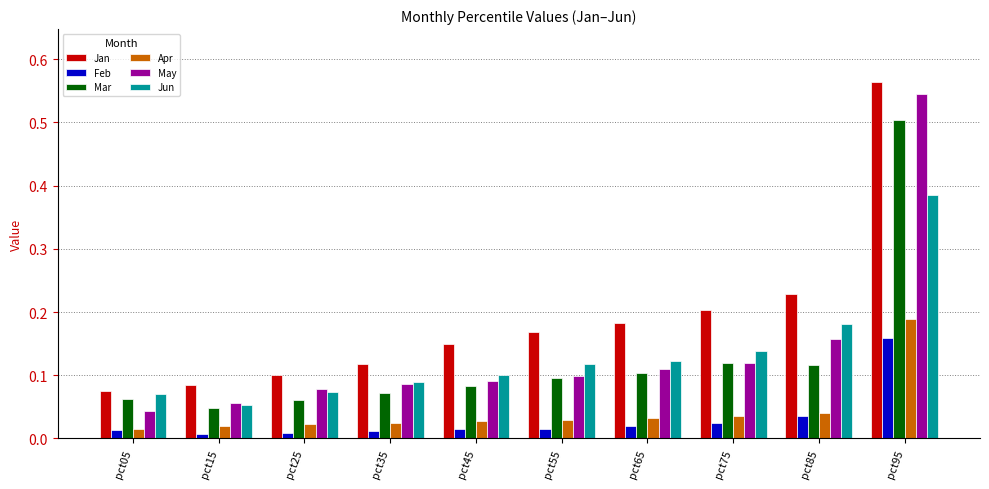

Which series has the largest total across all categories?

Jan